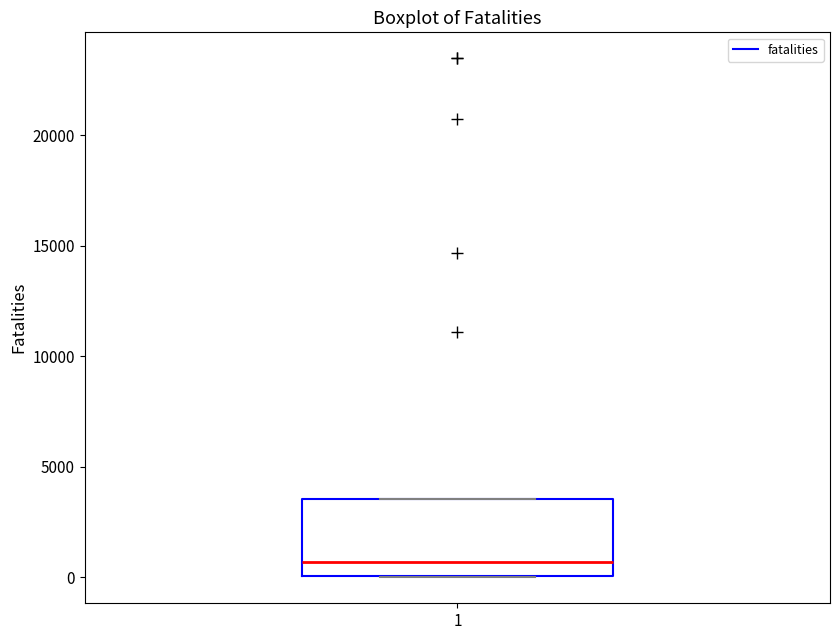

Read this box plot against the y-axis: the position of the median line, the range covered by the box, and the ends of both whiskers. The values are not printed on the chart, so give them approximately, as read against the axis.

median 500, box 0 to 3500, whiskers 0 to 3500